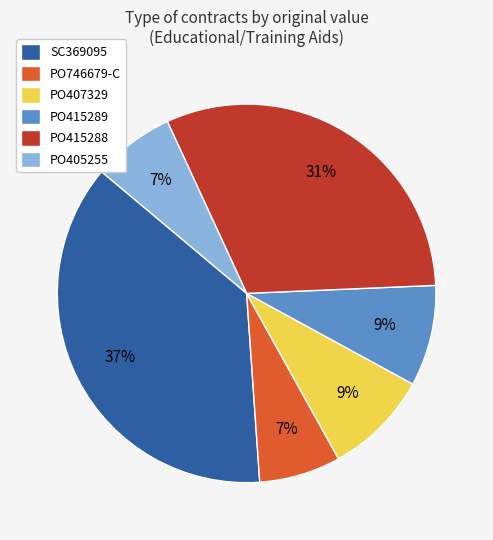

Does SC369095 account for over 50% of the chart?

No